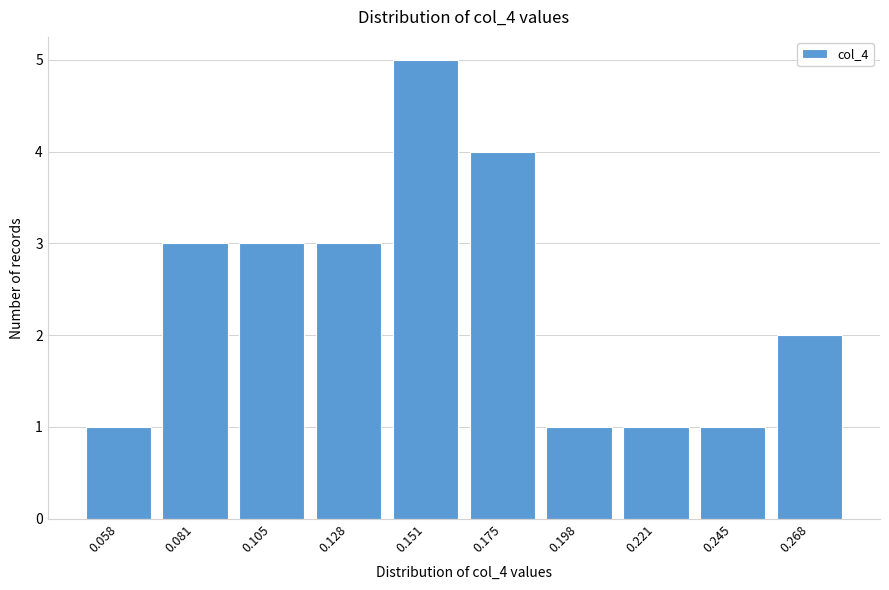

Reading right to left, transcribe all the data shown in this chart.

0.268=2	0.245=1	0.221=1	0.198=1	0.175=4	0.151=5	0.128=3	0.105=3	0.081=3	0.058=1